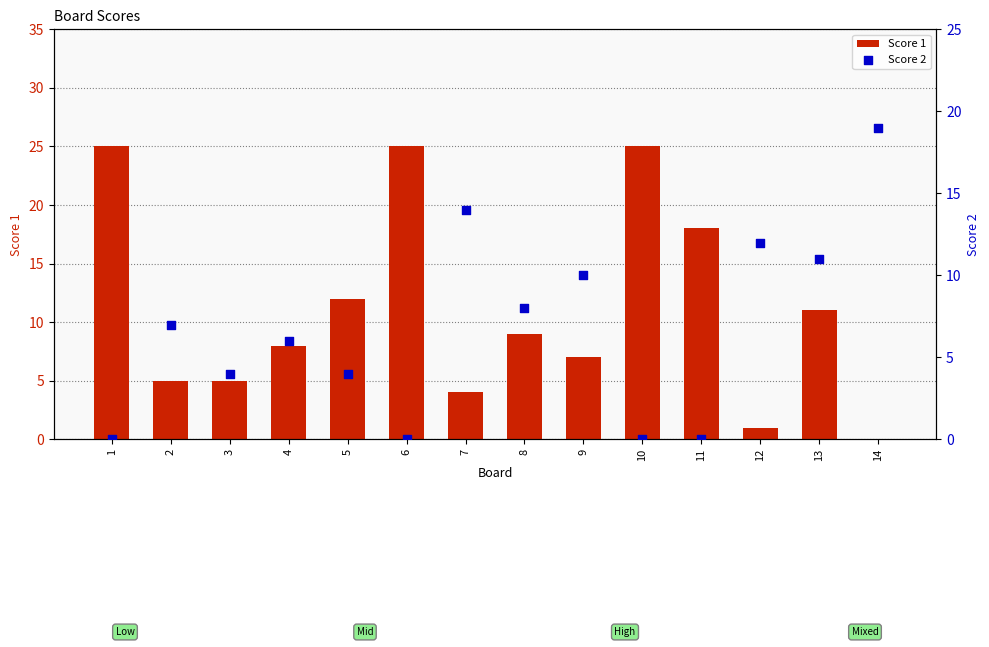

Which series has the largest total across all categories?

Score 1